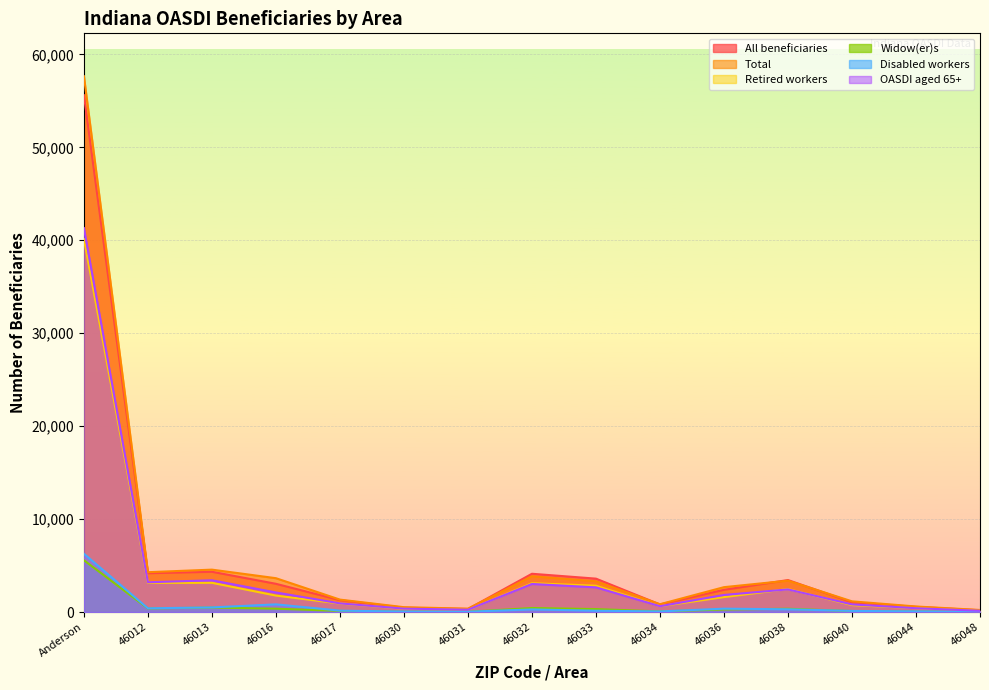

What is the sum of the Widow(er)s values at 46038 and 46013?

841